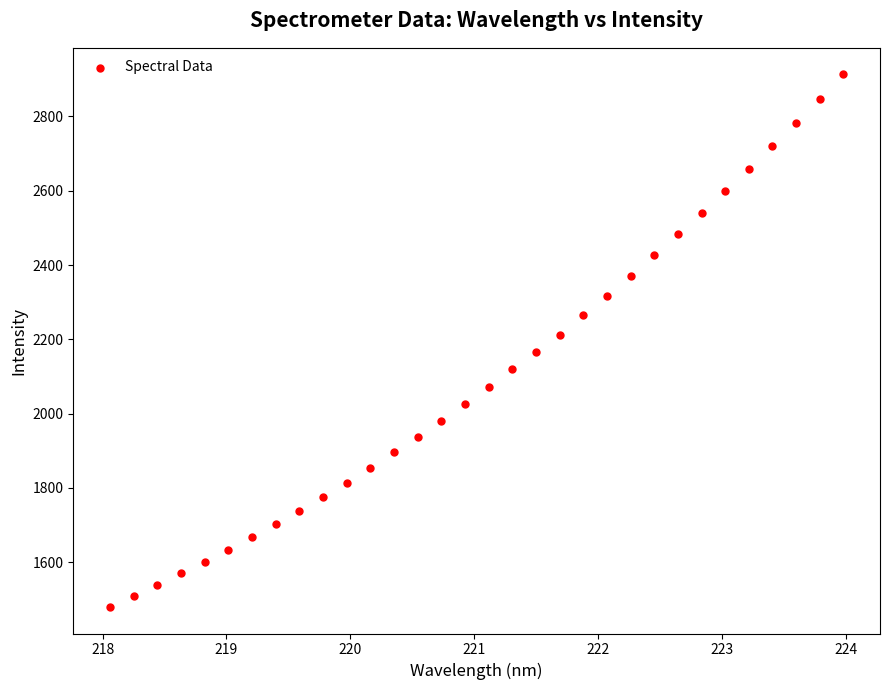

What is the range of X values (max minus min)?

5.9